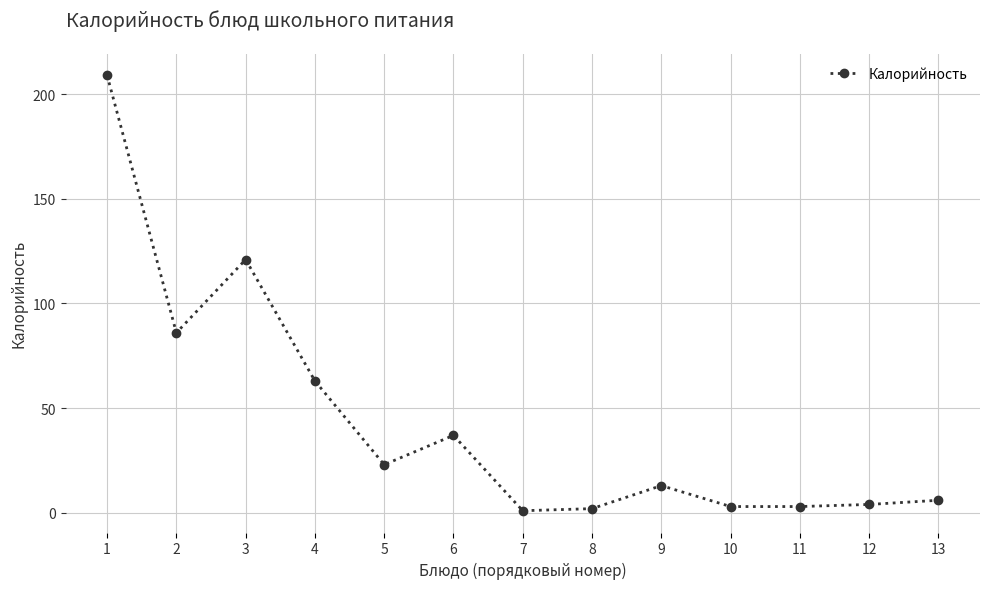

The chart shows a value of 32 at 3. True or false?

False